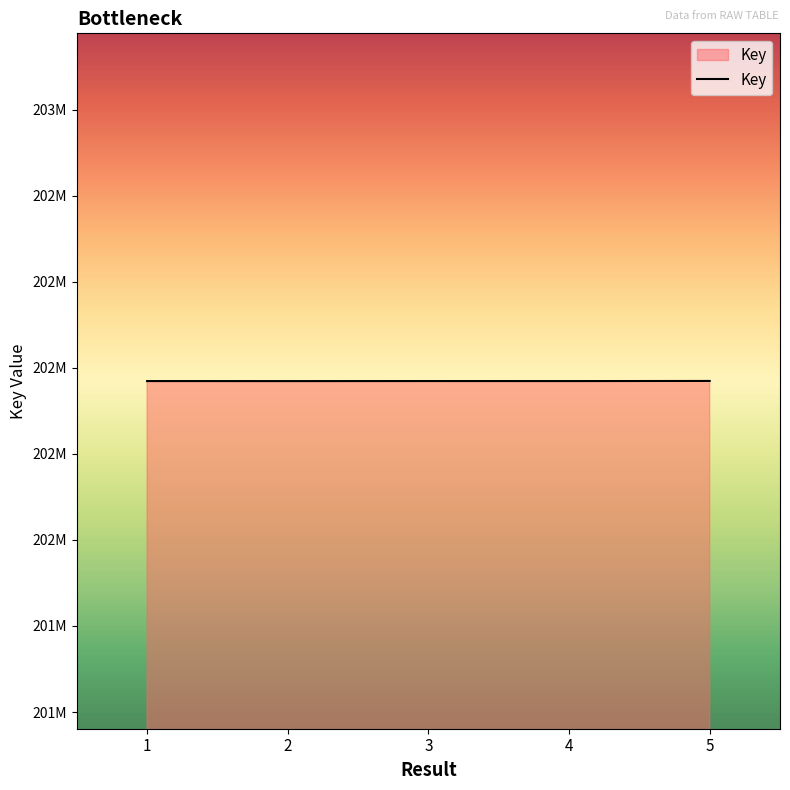

Is this an area chart (filled region under the line)?

Yes